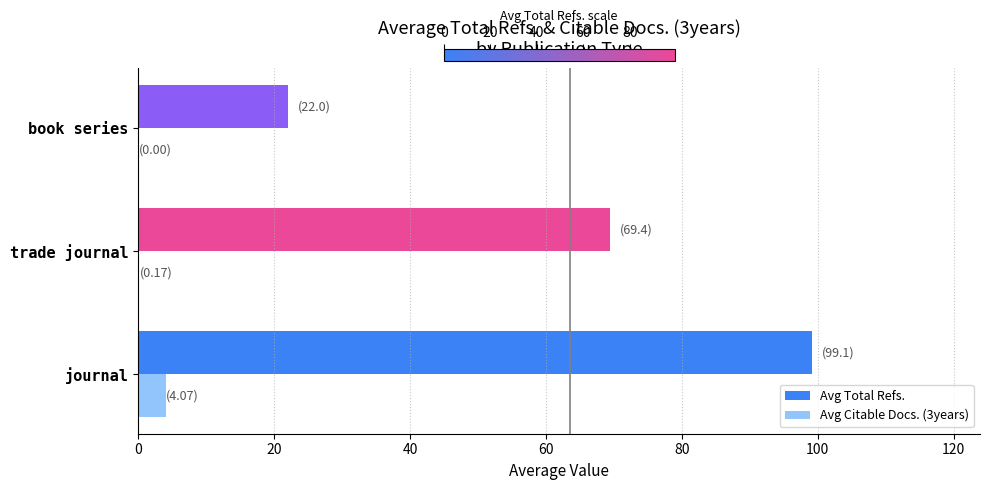

What is the approximate value of Avg Total Refs. at book series?

22.0